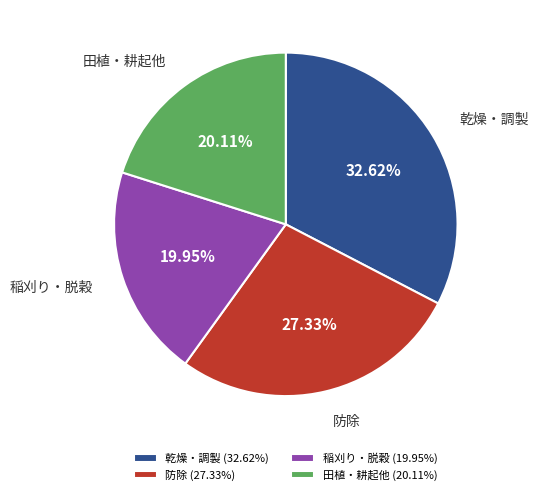

Does 防除 represent more than half of the total?

No